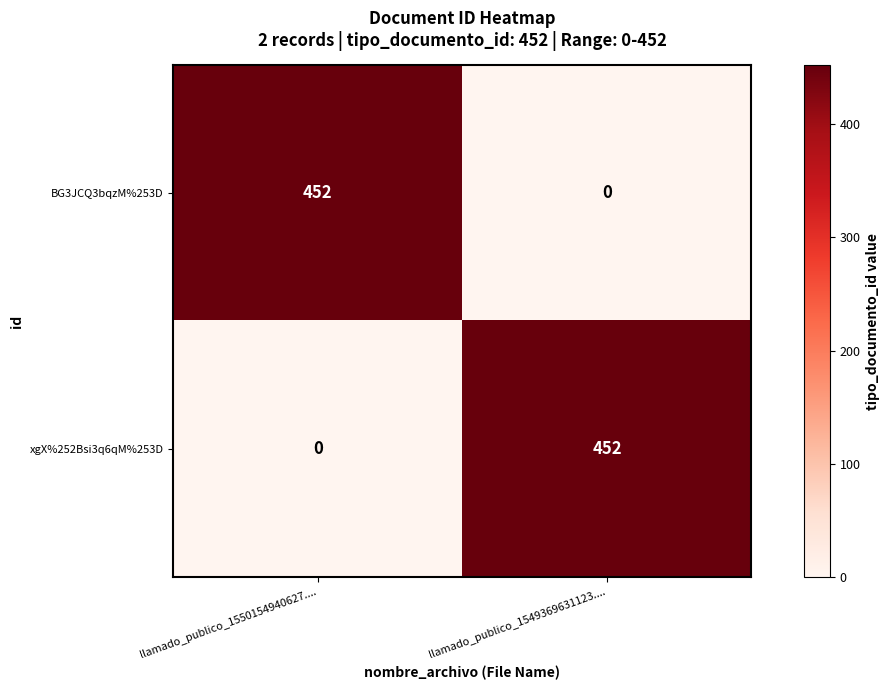

Reading left to right, what are all the values shown in this chart?

BG3JCQ3bqzM%253D: llamado_publico_1550154940627....=452	llamado_publico_1549369631123....=0
xgX%252Bsi3q6qM%253D: llamado_publico_1550154940627....=0	llamado_publico_1549369631123....=452